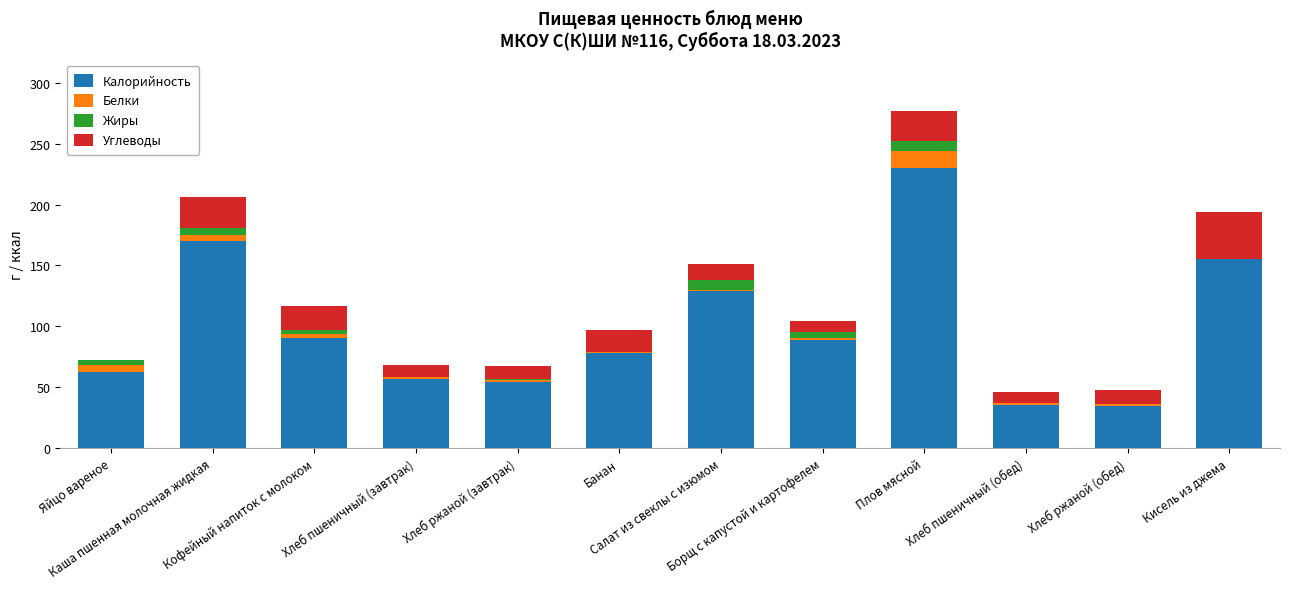

What is the highest value of the Калорийность series?

230.0